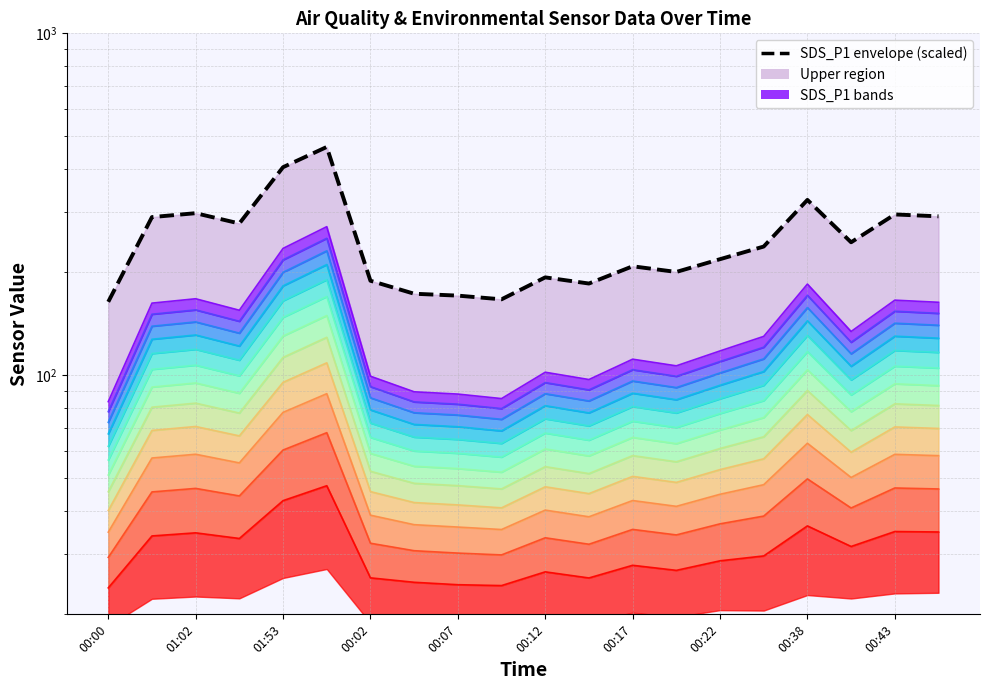

True or false: the data has more than 0 interior local peaks.

True